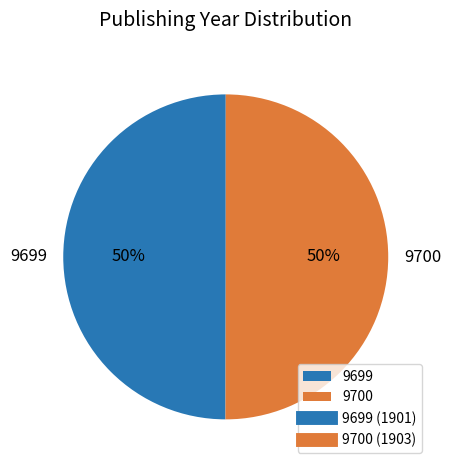

What percentage is the 9699 slice, to the nearest percent?

50%